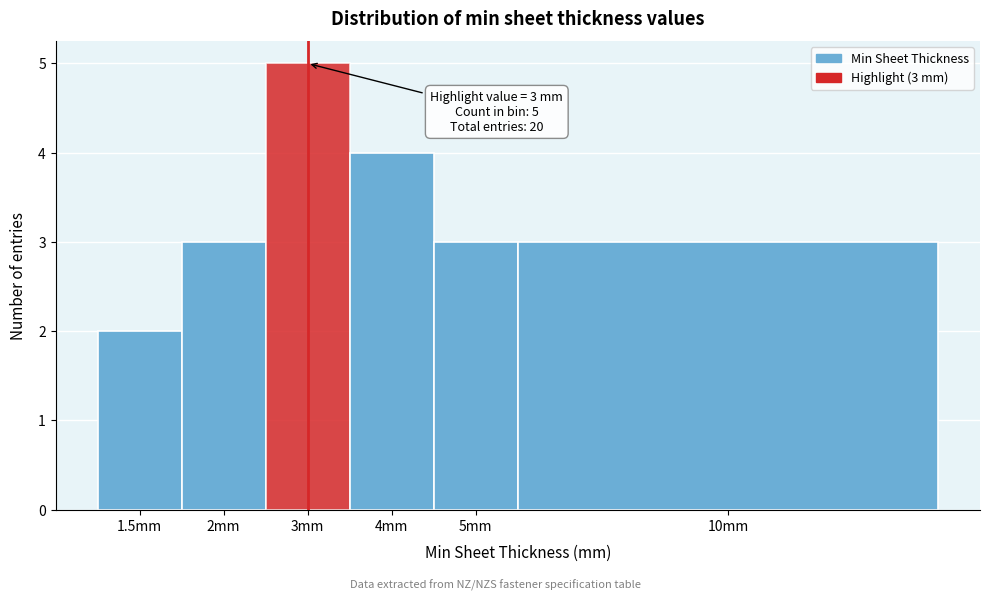

Reading left to right, extract all data points from this chart.

2	3	5	4	3	3